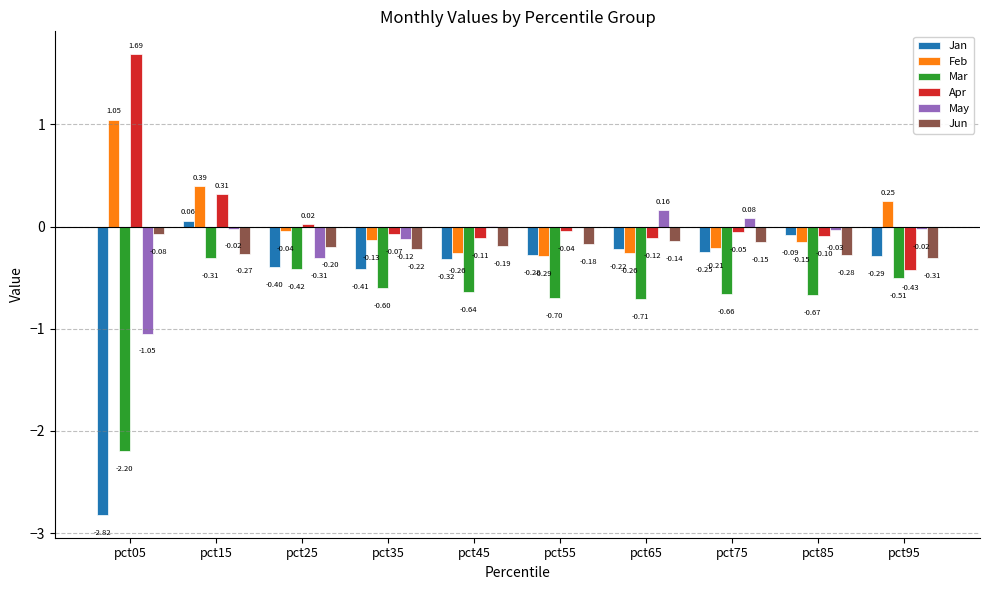

Which series has the largest total across all categories?

Apr